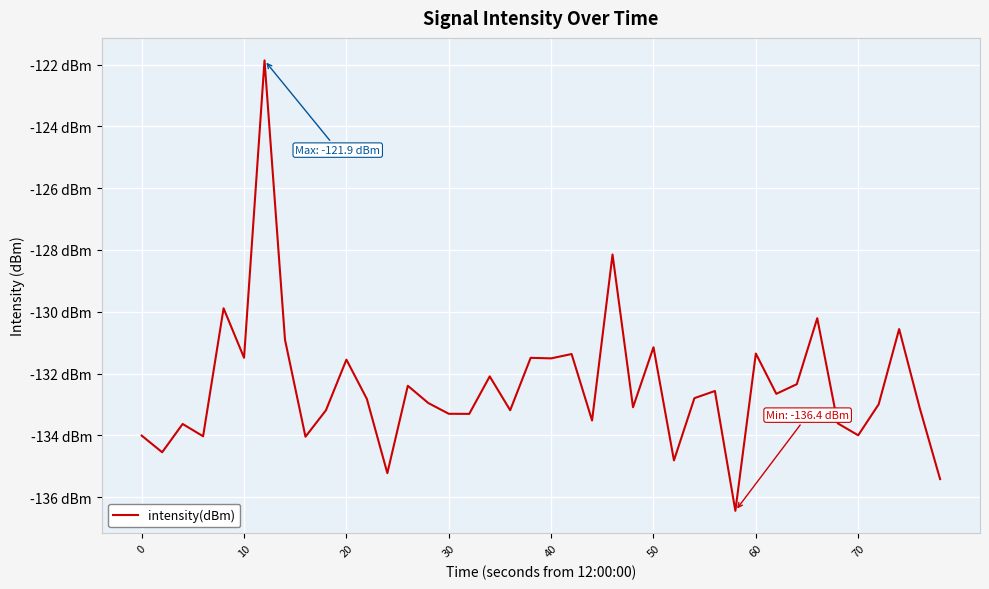

Reading left to right, what are all the values shown in this chart?

-134.0	-134.5	-133.6	-134.0	-129.9	-131.5	-121.9	-130.9	-134.0	-133.2	-131.6	-132.8	-135.2	-132.4	-133.0	-133.3	-133.3	-132.1	-133.2	-131.5	-131.5	-131.4	-133.5	-128.1	-133.1	-131.1	-134.8	-132.8	-132.6	-136.4	-131.4	-132.7	-132.3	-130.2	-133.6	-134.0	-133.0	-130.6	-133.1	-135.4